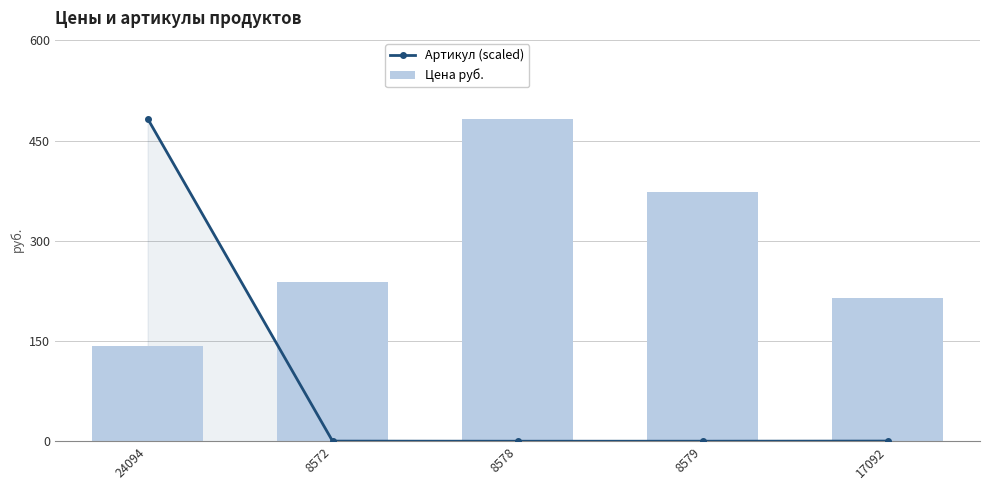

The value of Артикул (scaled) at 24094 is 483.0. True or false?

True